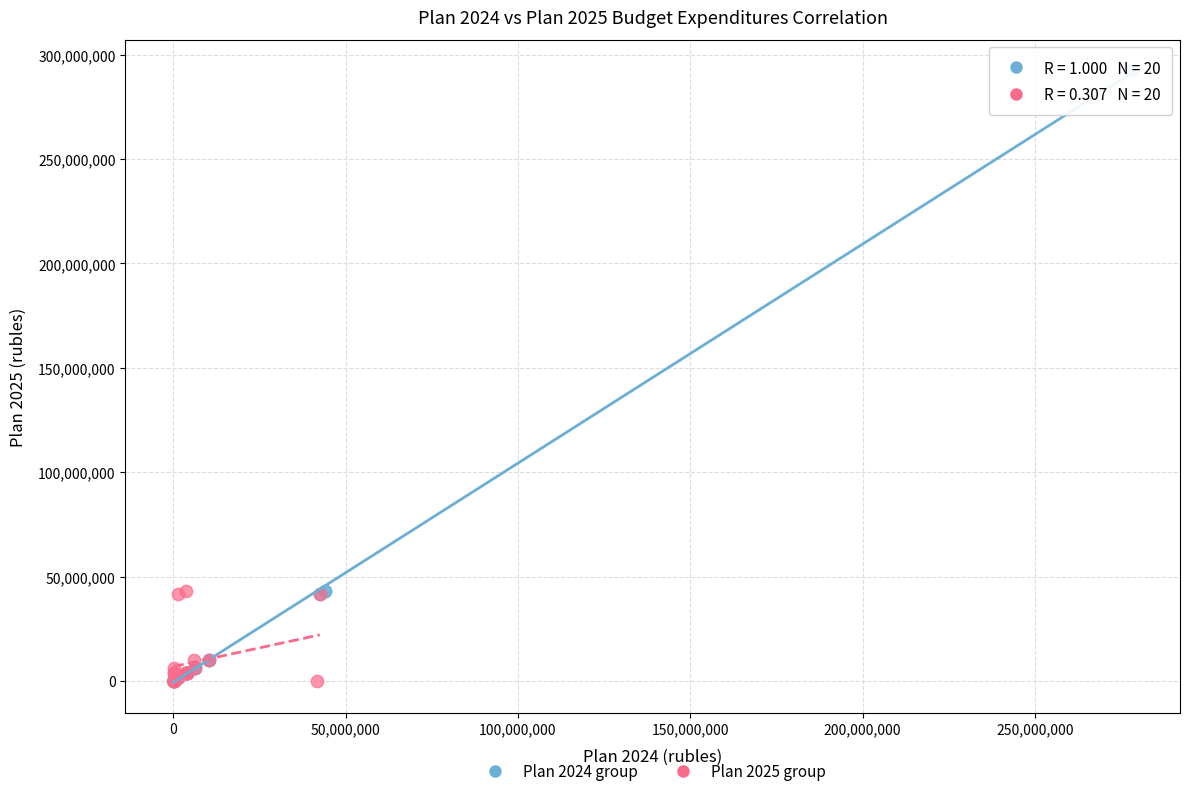

Which series has the largest Y range (max minus min)?

Plan 2024 group